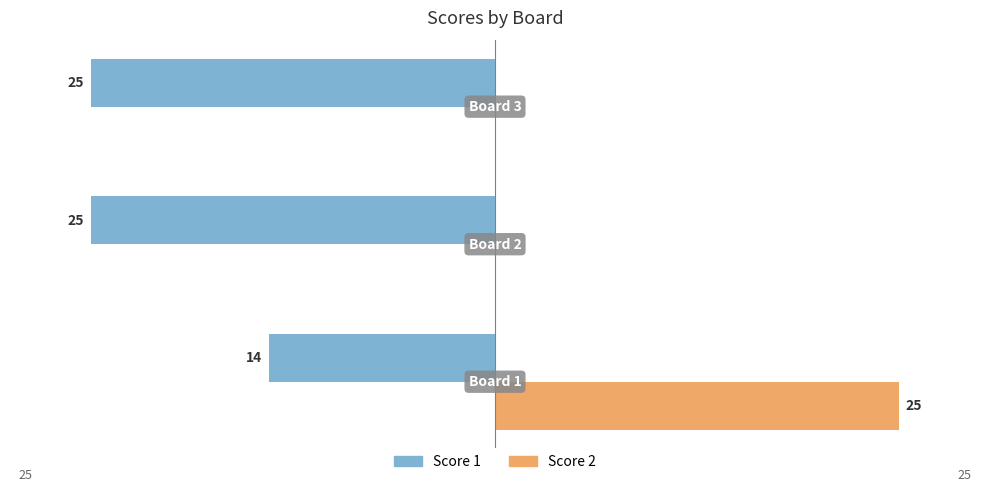

What is the maximum value for Score 1?

-14